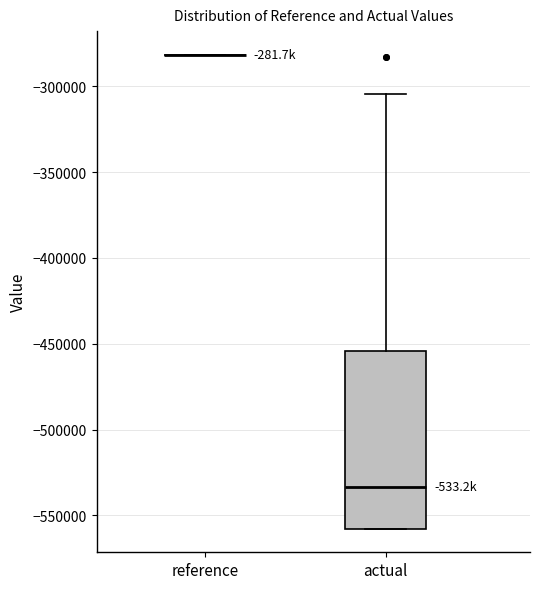

Reading left to right, transcribe this box plot: for each box, give where its median line is, the range the box spans, and where its two whiskers end, as read against the y-axis. The values are not printed on the chart, so give them approximately, as read against the axis.

reference: box collapsed to a line at -280000, whiskers -280000 to -280000
actual: median -535000, box -560000 to -455000, whiskers -560000 to -305000